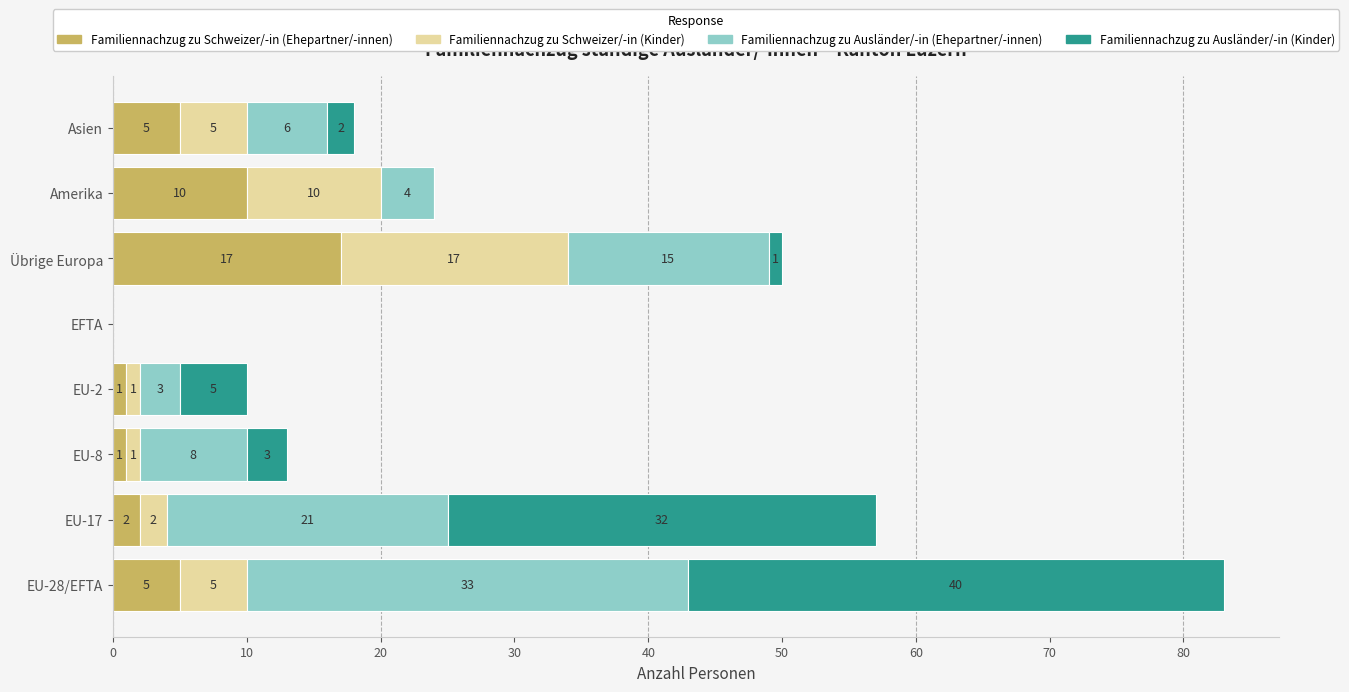

What is the total value across all series at EU-8?

13